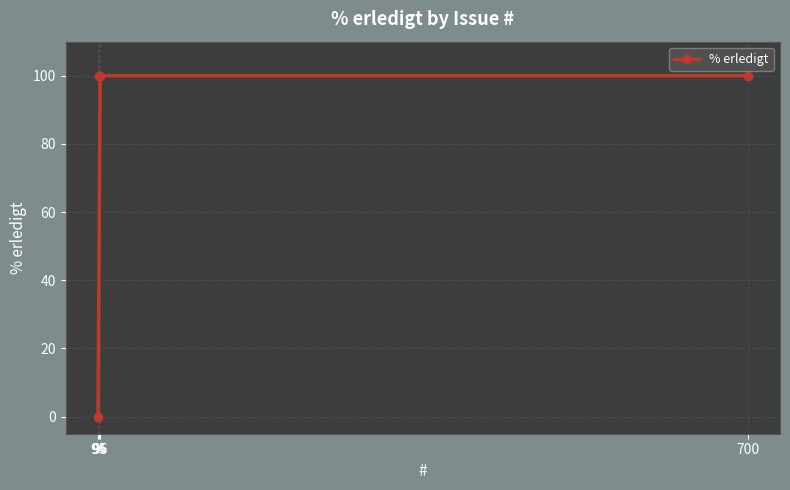

How many values are below 100?

1